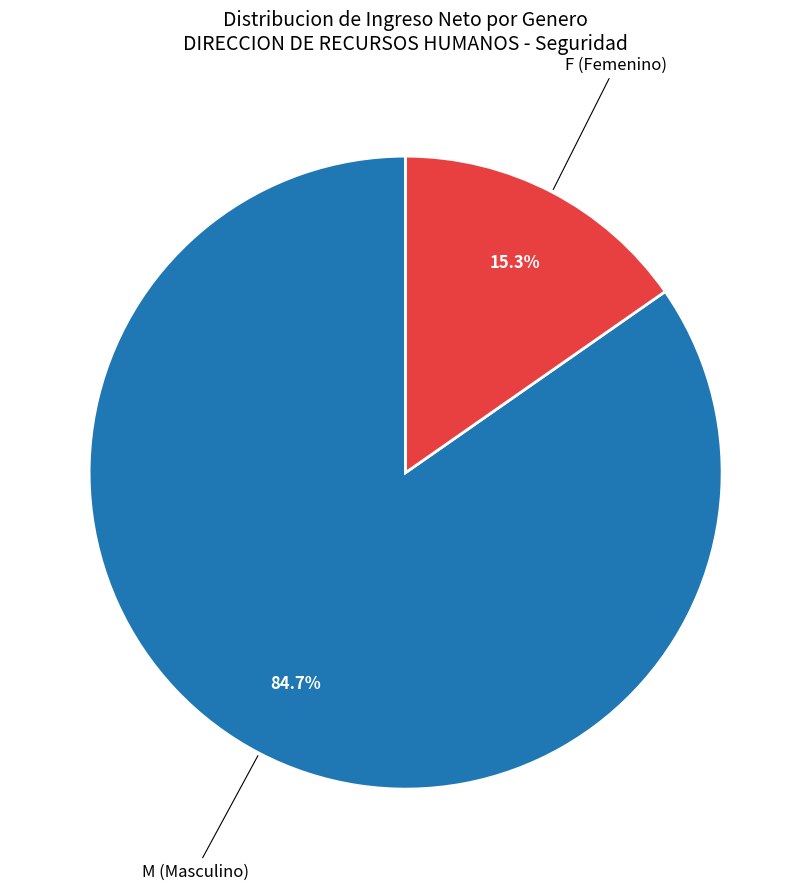

Is there any slice that represents more than half of the pie?

Yes